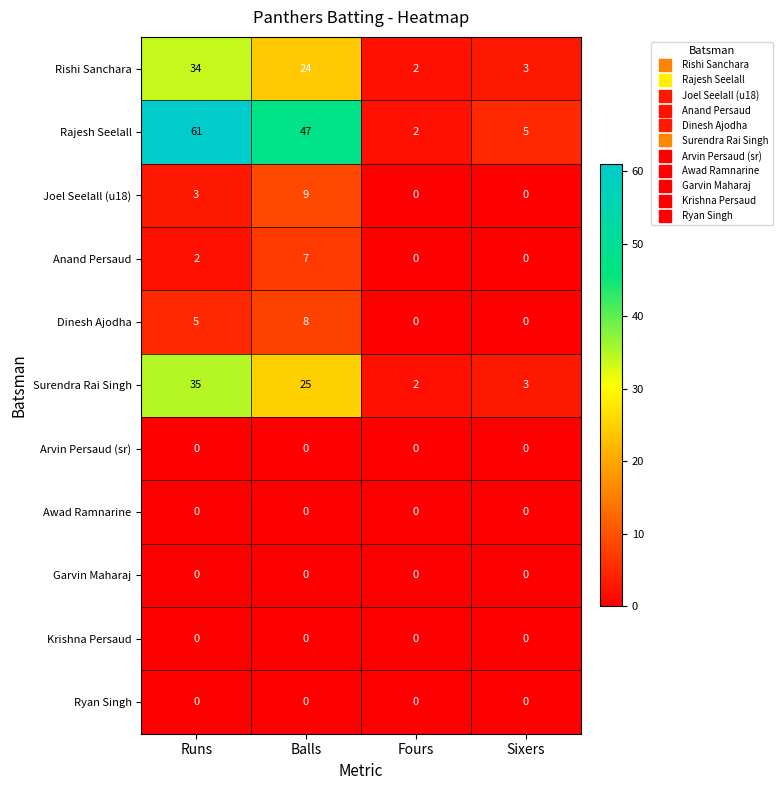

Which series has the largest range (max minus min)?

Rajesh Seelall